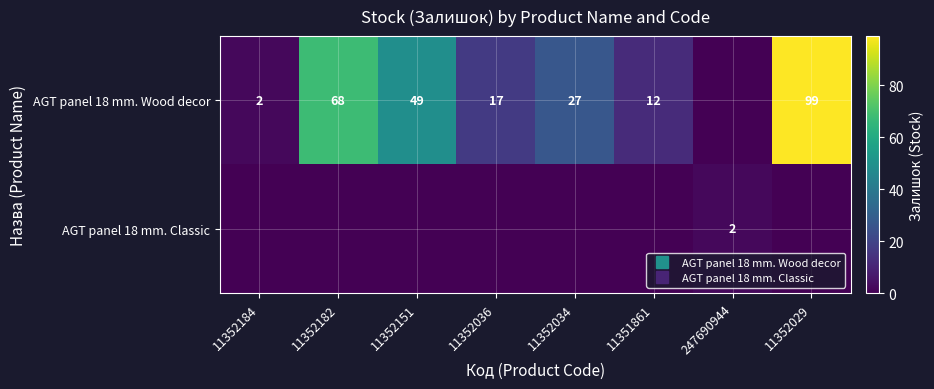

Between 11352029 and 11352034, which is larger?

11352029